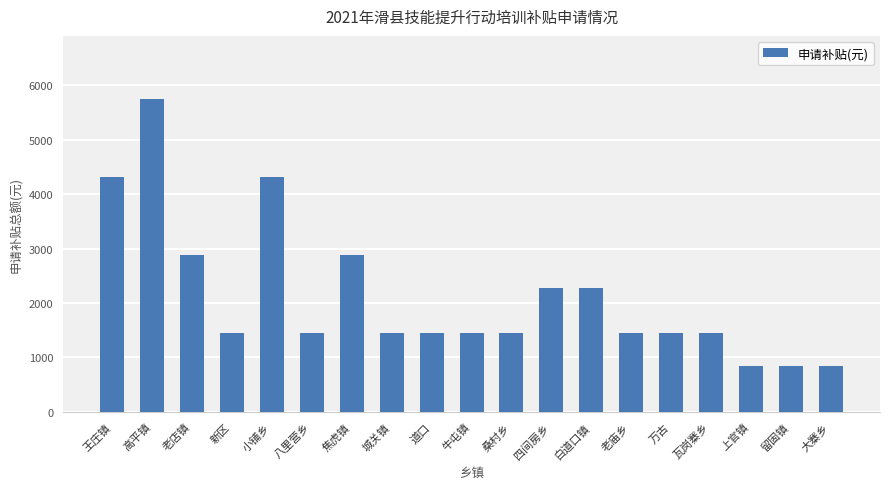

What is the difference between the second highest and second lowest values?

3480